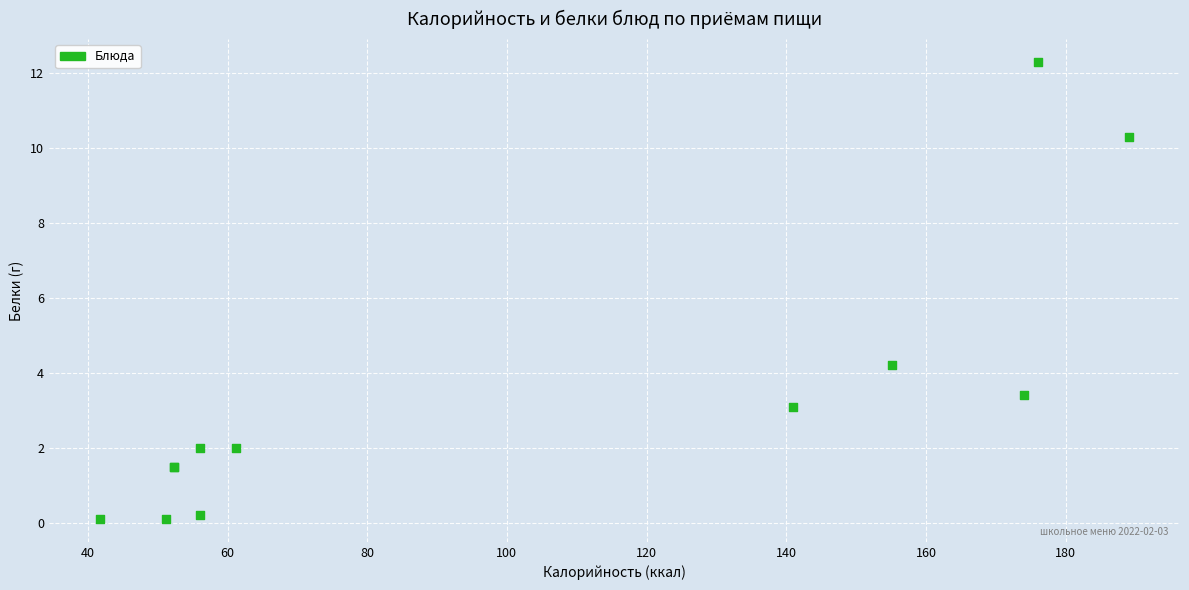

What Y value in the scatter plot is closest to 6?

4.2